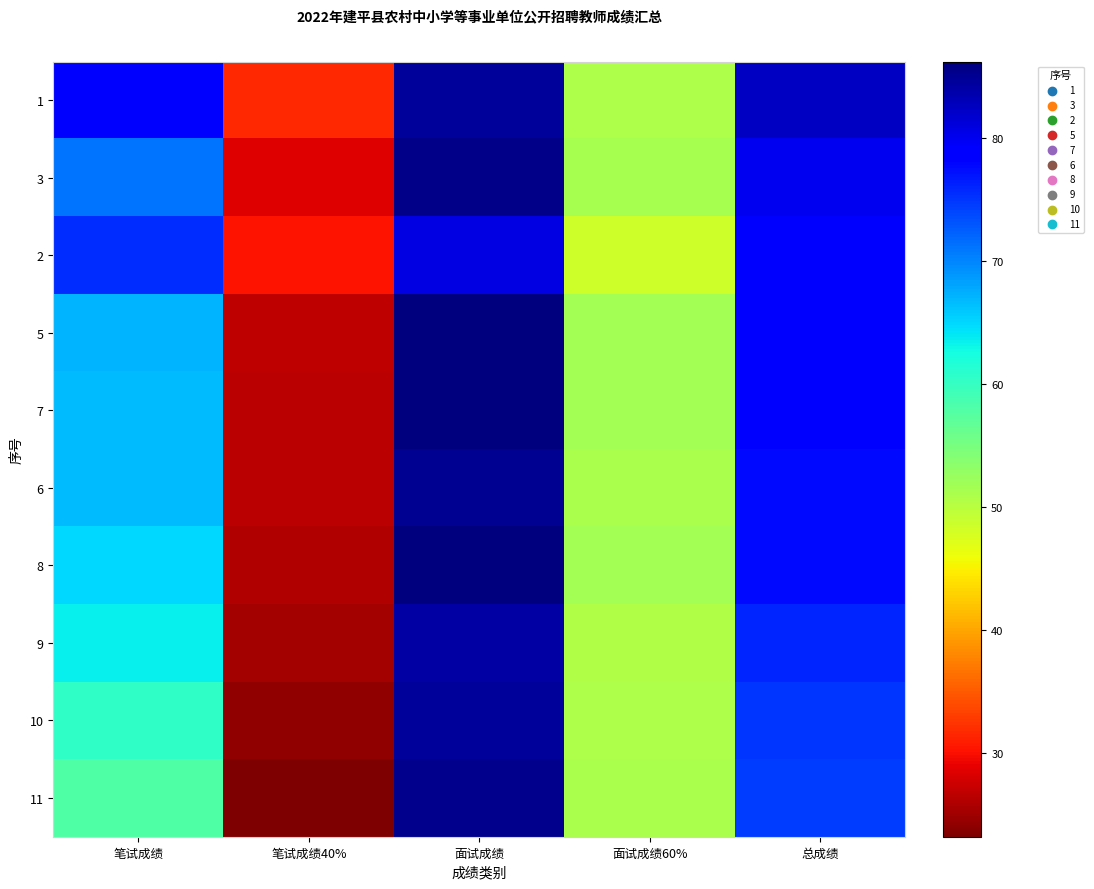

Rank the series at 面试成绩60% from highest to lowest value.

5, 7, 8, 3, 11, 6, 1, 10, 9, 2